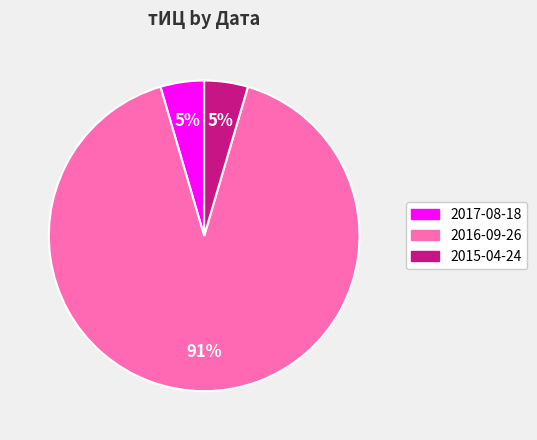

What percentage is the 2015-04-24 slice, to the nearest percent?

5%